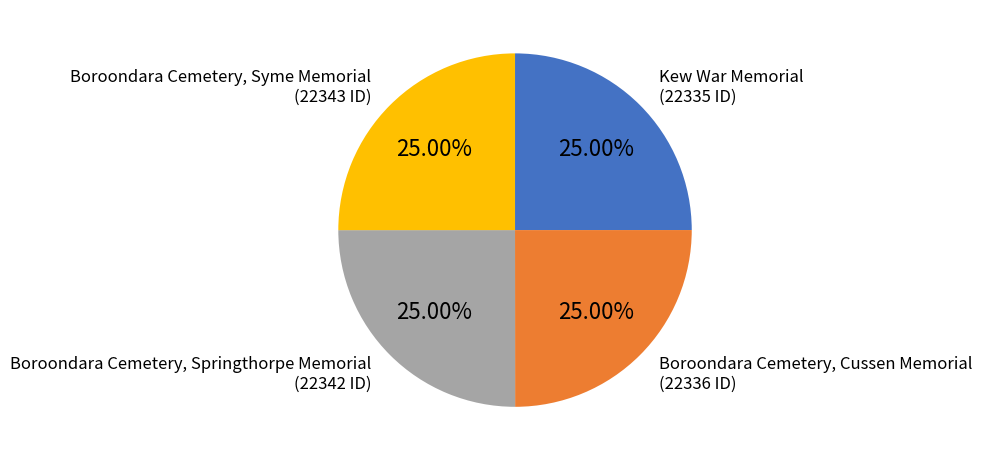

Is there any slice that represents more than half of the pie?

No